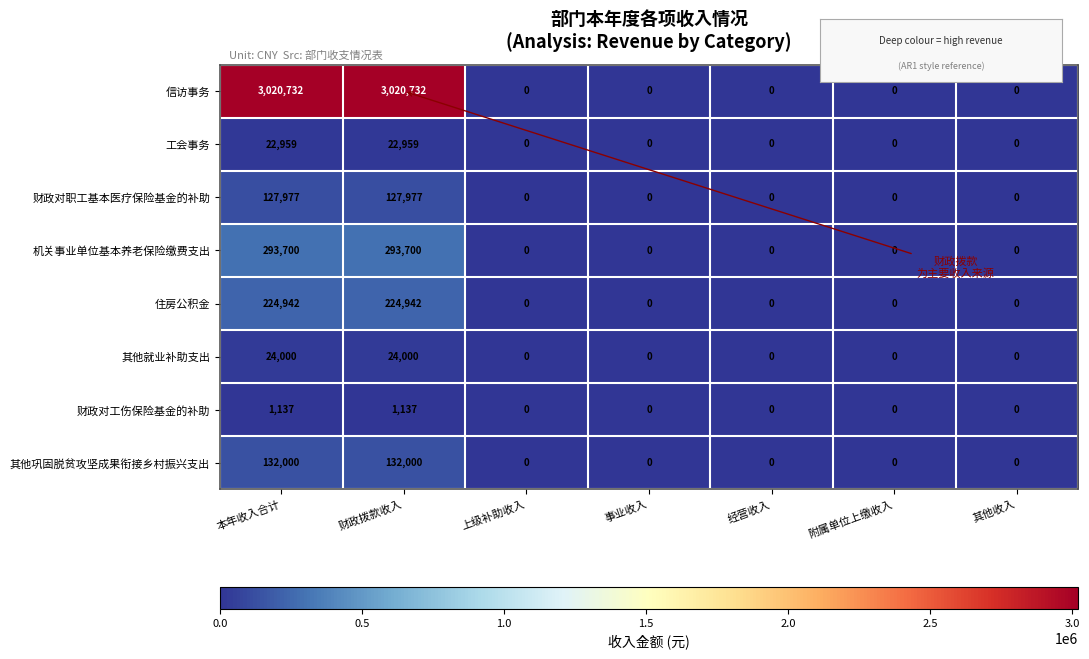

Rank the series at 本年收入合计 from lowest to highest value.

财政对工伤保险基金的补助, 工会事务, 其他就业补助支出, 财政对职工基本医疗保险基金的补助, 其他巩固脱贫攻坚成果衔接乡村振兴支出, 住房公积金, 机关事业单位基本养老保险缴费支出, 信访事务